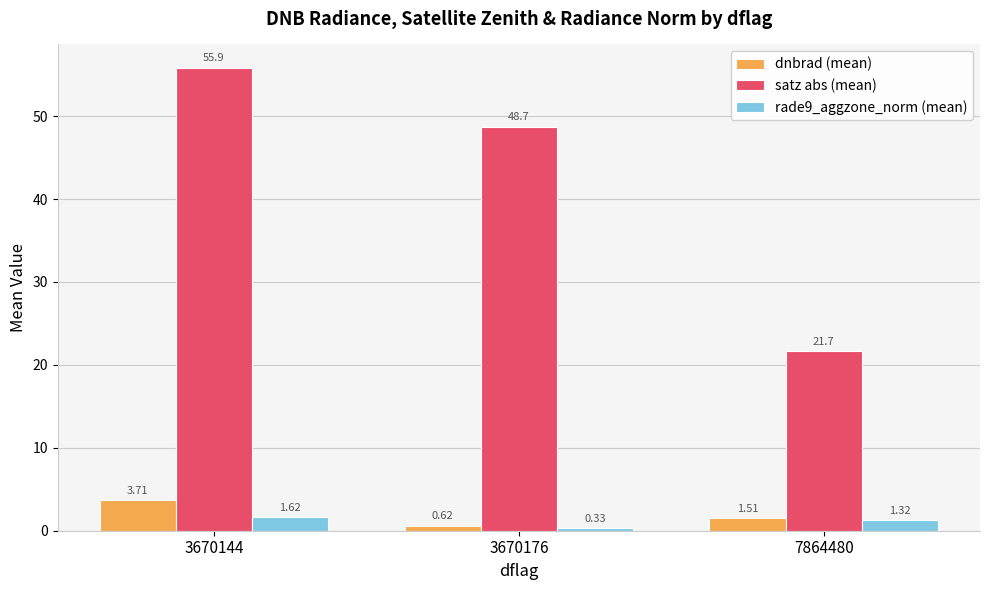

At which category is the sum across all series the highest?

3670144